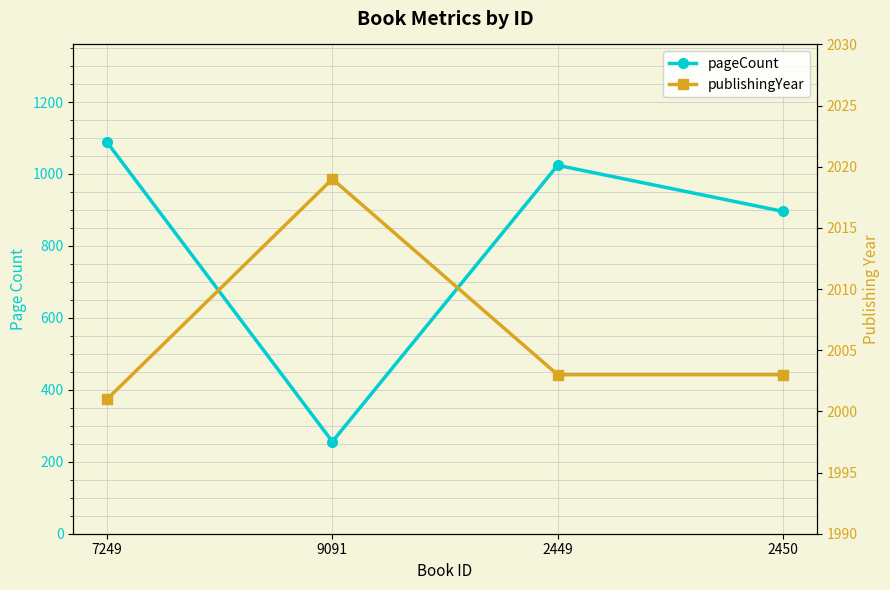

True or false: pageCount and publishingYear intersect in this chart.

False